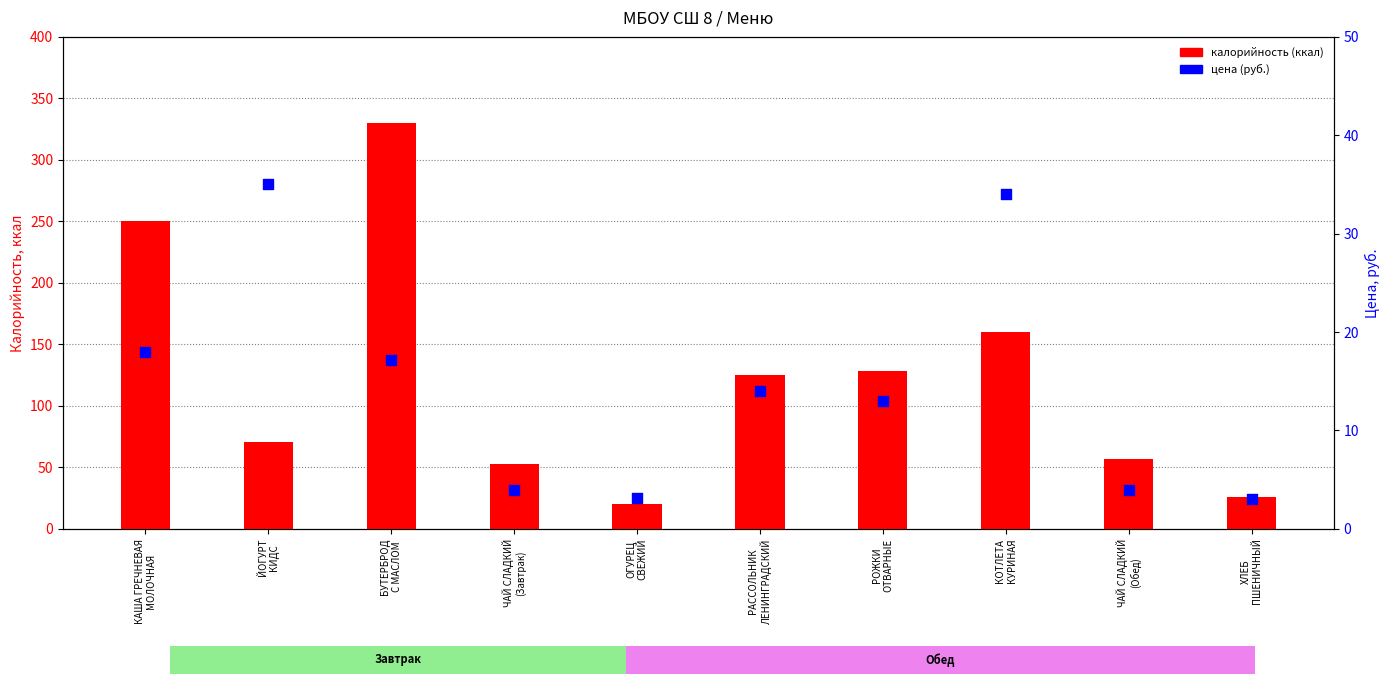

At which category is the sum across all series the highest?

БУТЕРБРОД
С МАСЛОМ